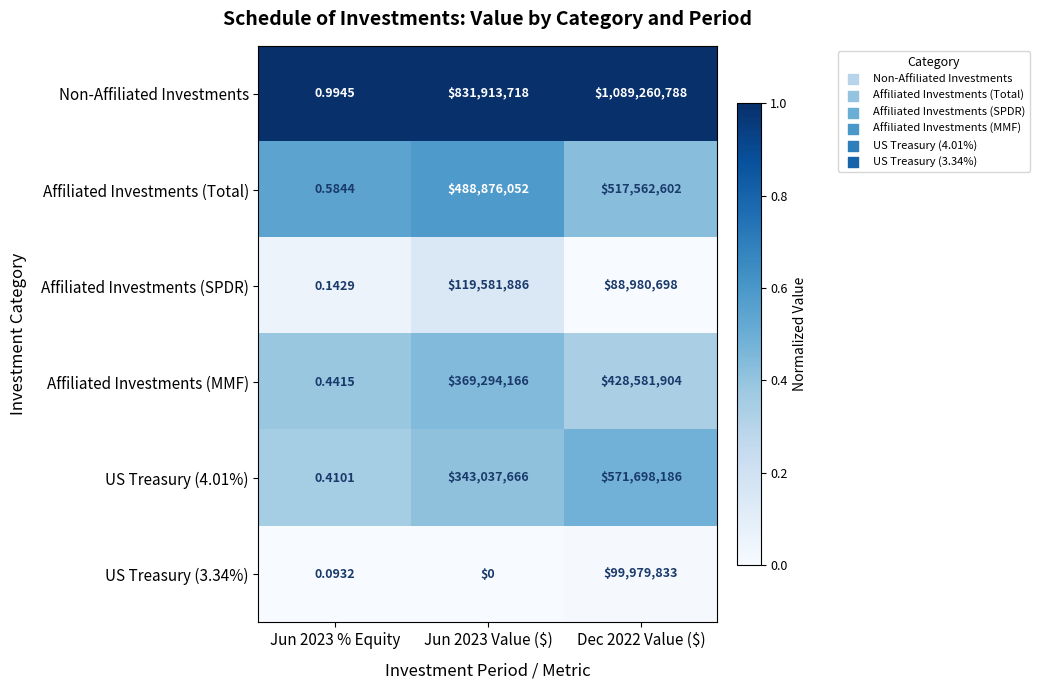

Which series has the widest spread of values?

Non-Affiliated Investments